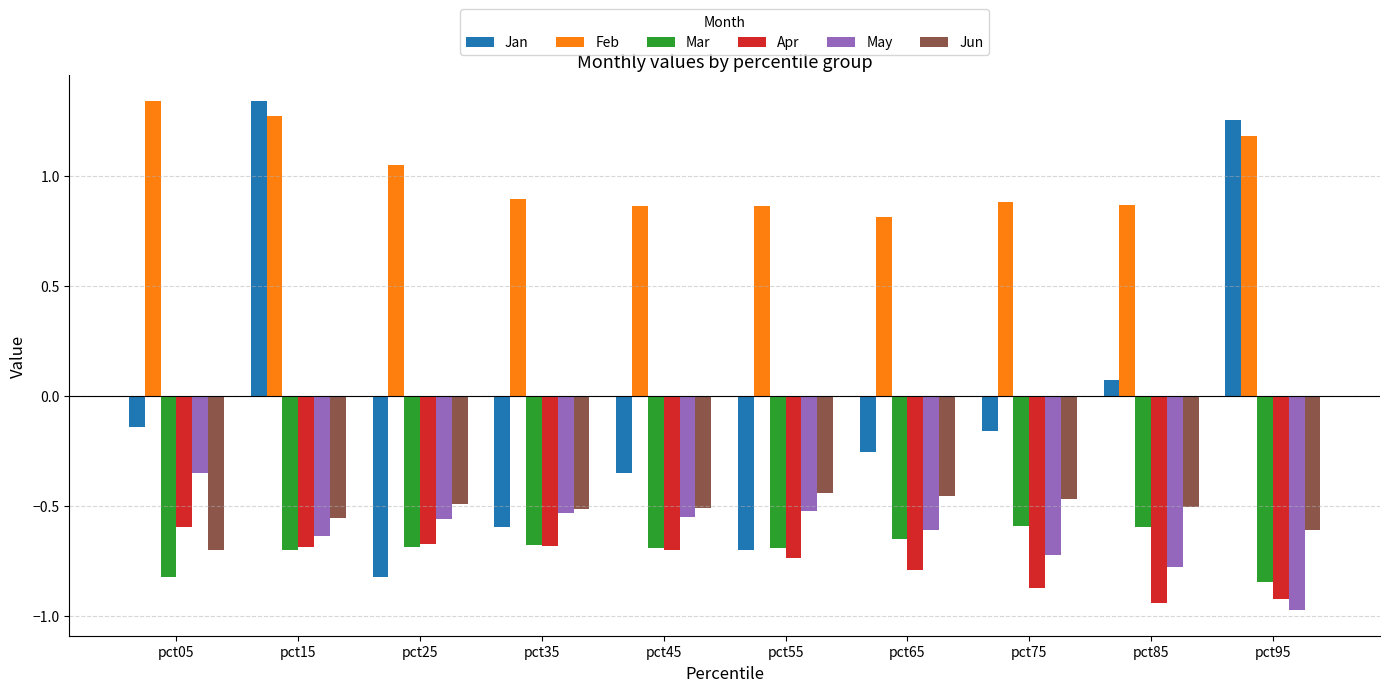

Which series changed the most between pct15 and pct25?

Jan